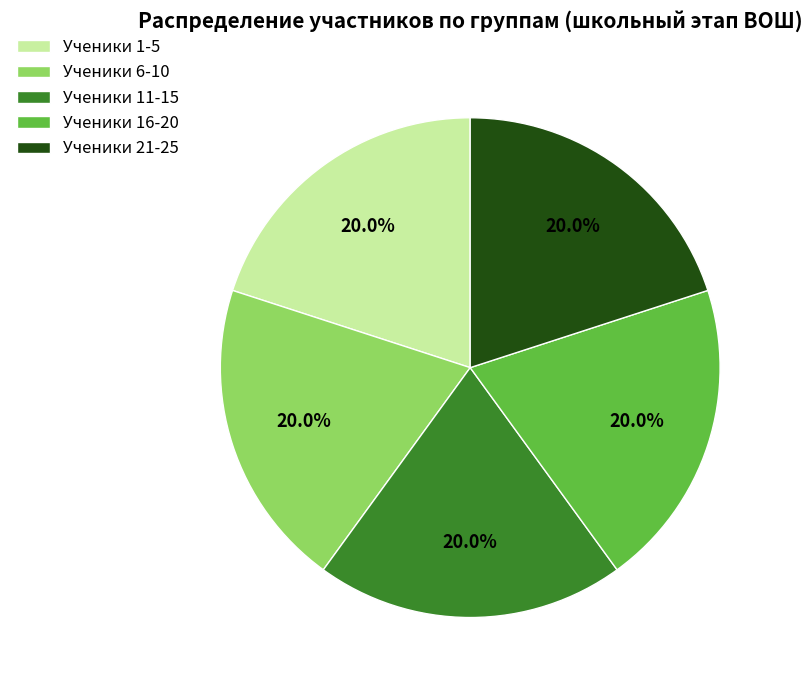

What is the ratio of the value at Ученики 21-25 to the value at Ученики 6-10?

1.0